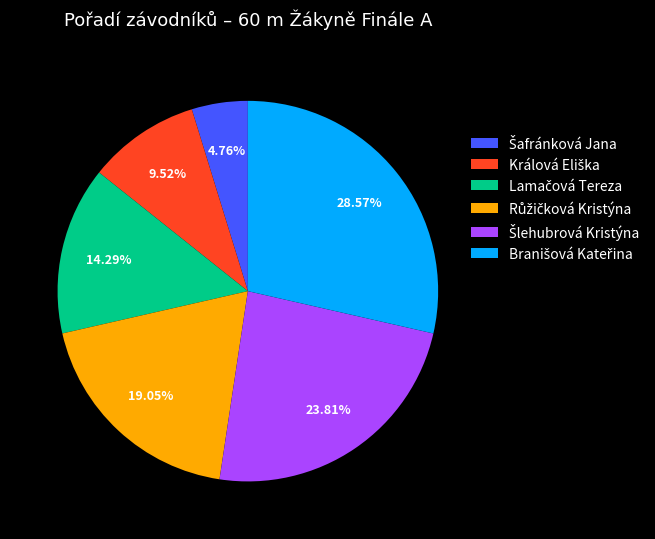

How many slices are in this pie chart?

6